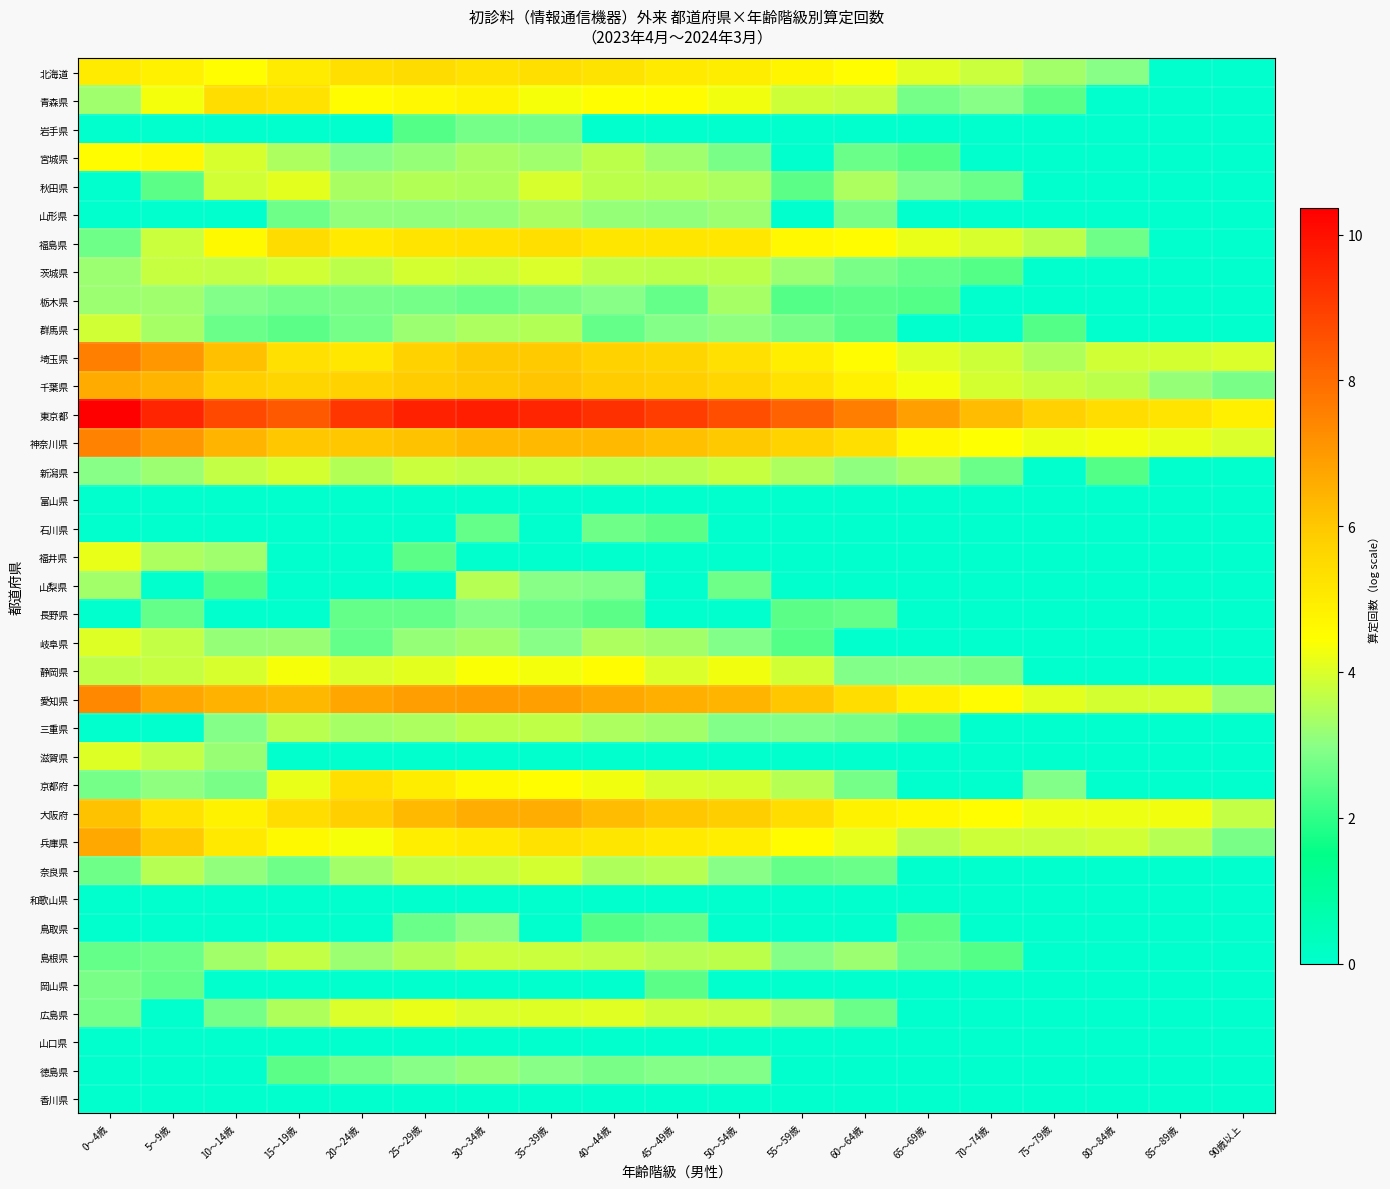

Rank the series at 5～9歳 from lowest to highest value.

岩手県, 山形県, 富山県, 石川県, 山梨県, 三重県, 和歌山県, 鳥取県, 広島県, 山口県, 徳島県, 香川県, 秋田県, 長野県, 岡山県, 島根県, 京都府, 新潟県, 栃木県, 群馬県, 福井県, 奈良県, 滋賀県, 岐阜県, 静岡県, 茨城県, 福島県, 青森県, 宮城県, 北海道, 大阪府, 兵庫県, 千葉県, 愛知県, 埼玉県, 神奈川県, 東京都